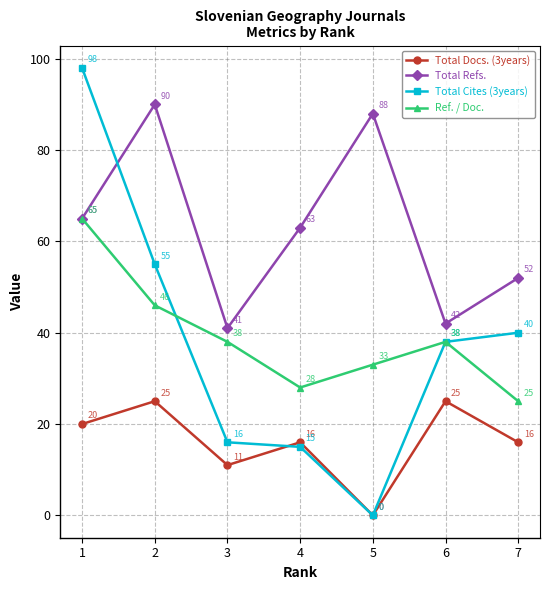

Is it true that Total Cites (3years) equals 15 at 4?

True